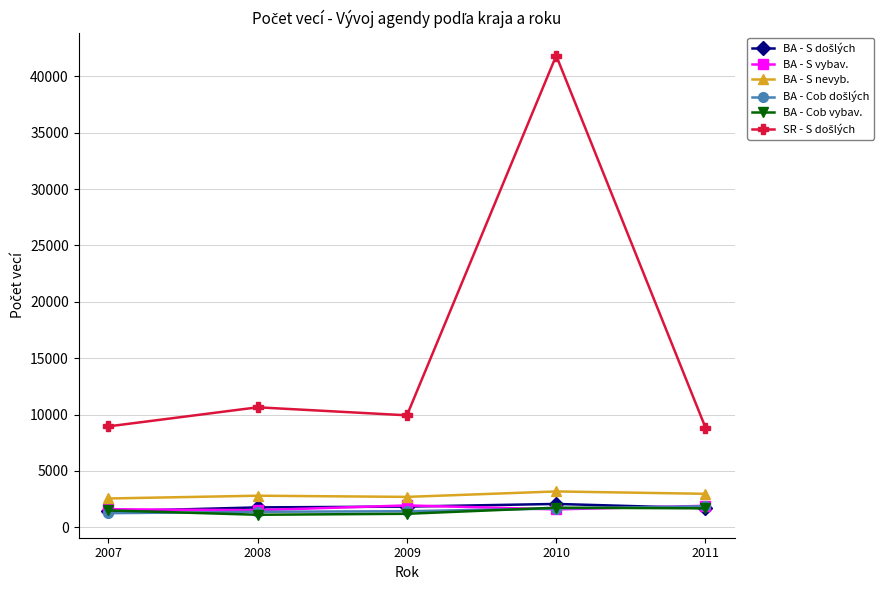

Which category has the highest value across all series?

2010